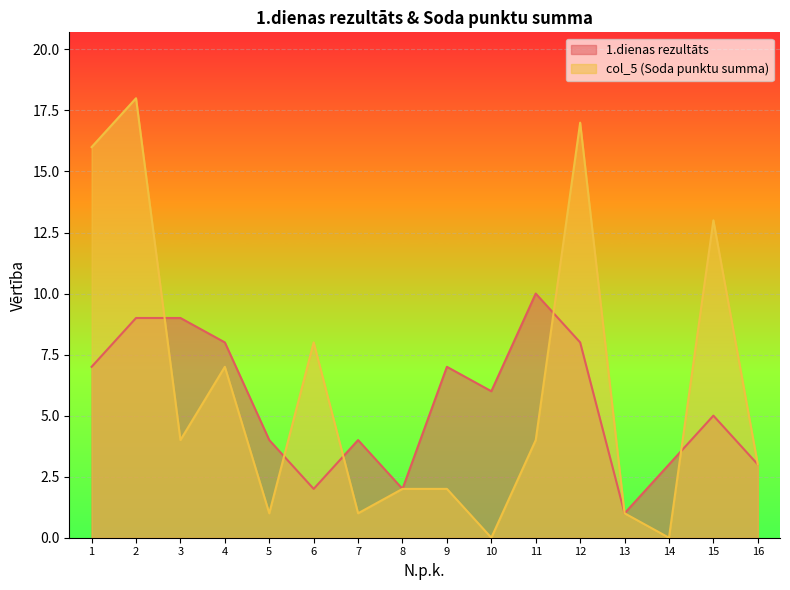

Which series has the largest total across all categories?

col_5 (Soda punktu summa)